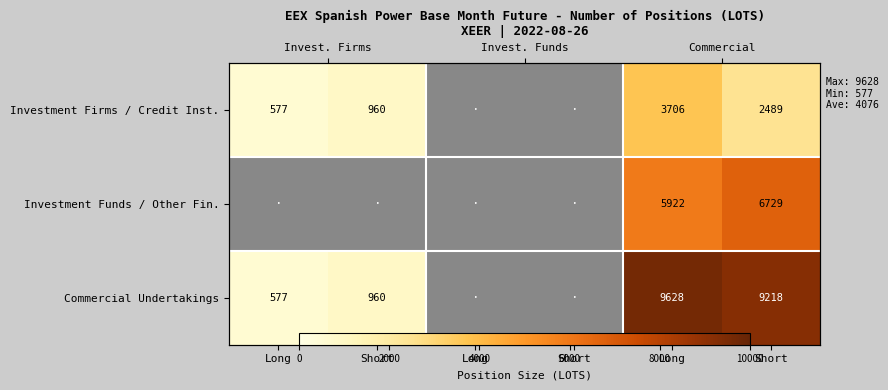

What is the maximum value shown in the chart?

9628.0